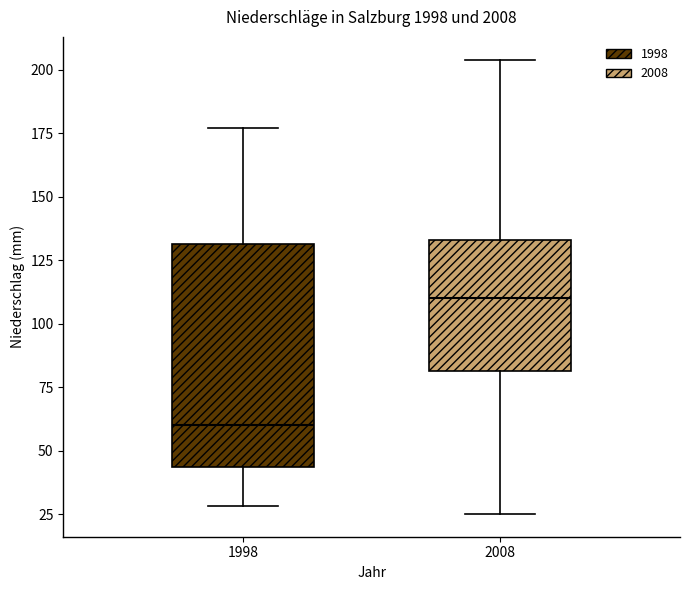

Reading left to right, read every box against the y-axis: the position of its median line, the range the box covers, and the ends of its whiskers. The values are not printed on the chart, so give them approximately, as read against the axis.

1998: median 60, box 45 to 130, whiskers 30 to 175
2008: median 110, box 80 to 135, whiskers 25 to 205